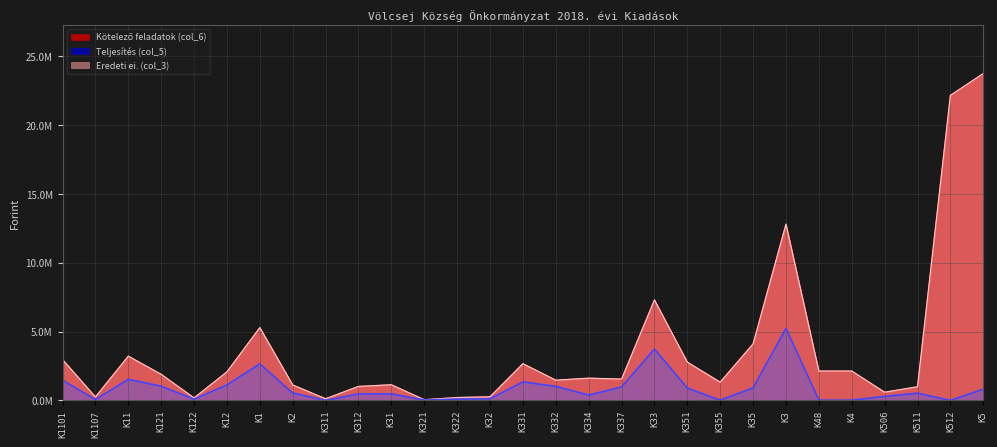

List the labels in order of Eredeti ei. (col_3) value, smallest first.

K321, K311, K122, K322, K1107, K32, K506, K511, K312, K2, K31, K355, K332, K337, K334, K121, K12, K48, K4, K331, K351, K1101, K11, K35, K1, K33, K3, K512, K5